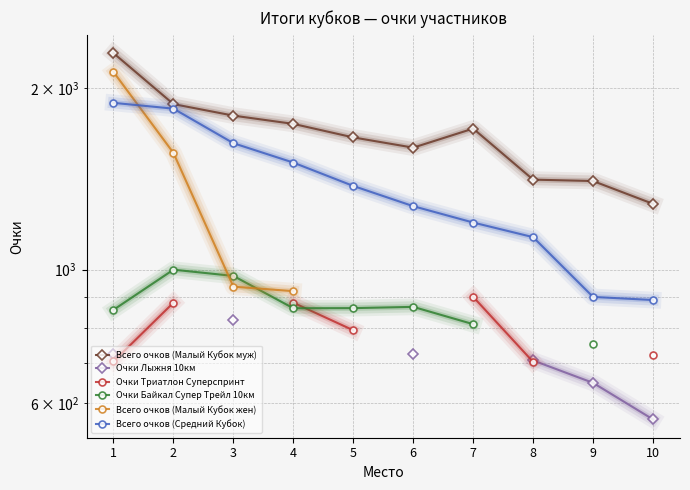

True or false: Очки Лыжня 10км has more than 1 interior local peaks.

False